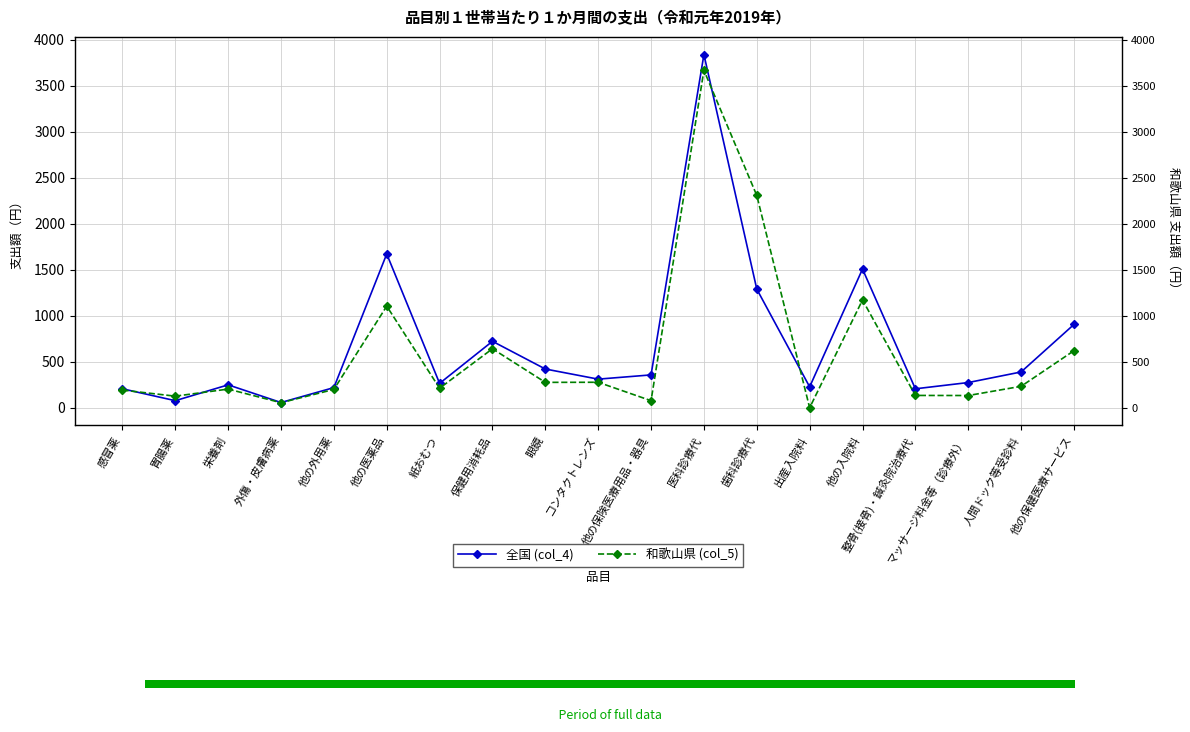

At which category is the sum across all series the highest?

医科診療代